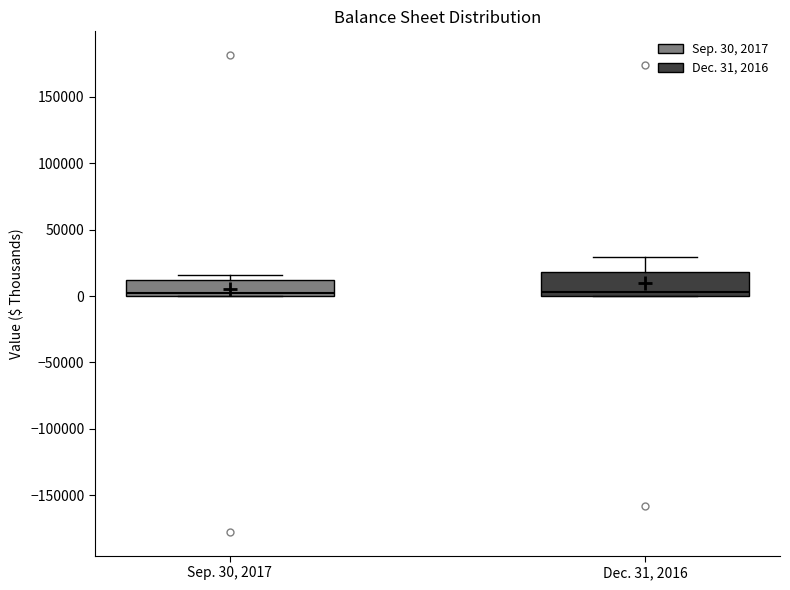

Reading left to right, transcribe this box plot: for each box, give where its median line is, the range the box spans, and where its two whiskers end, as read against the y-axis. The values are not printed on the chart, so give them approximately, as read against the axis.

Sep. 30, 2017: median 0 (just above the box's lower edge), box 0 to 10000, whiskers 0 to 15000
Dec. 31, 2016: median 5000, box 0 to 20000, whiskers 0 to 30000